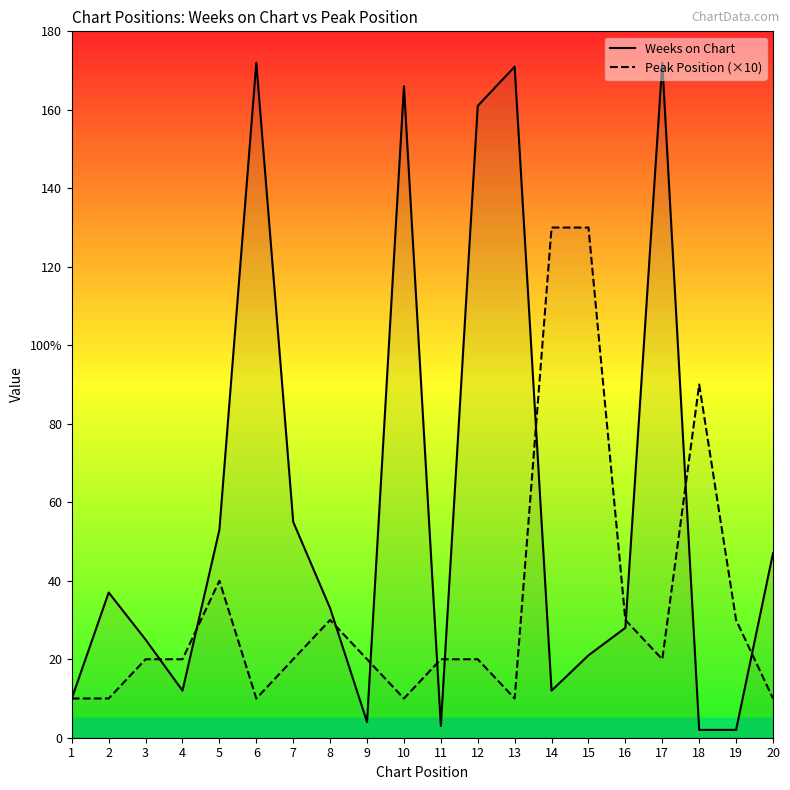

Between 15 and 20, which series saw the biggest shift?

Peak Position (×10)